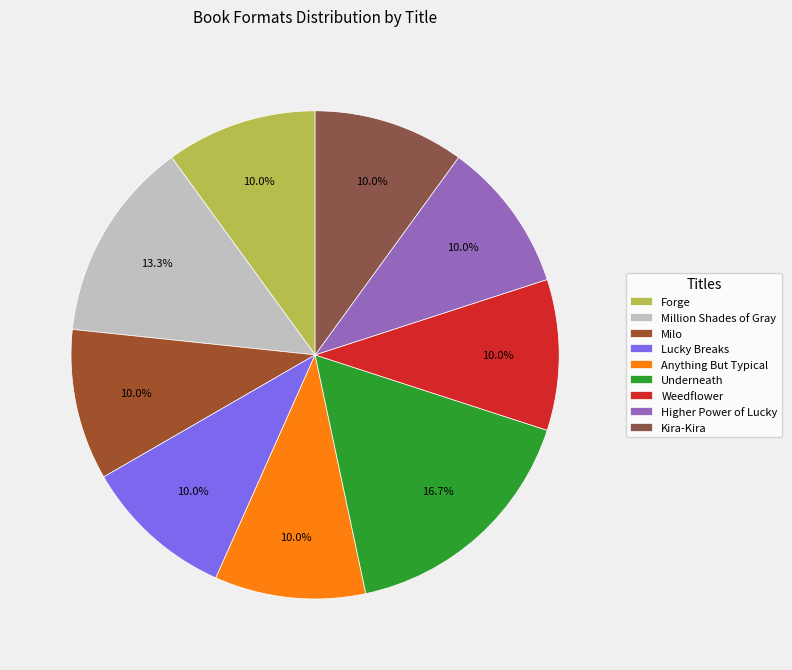

Rank the categories by value from lowest to highest.

Forge, Milo, Lucky Breaks, Anything But Typical, Weedflower, Higher Power of Lucky, Kira-Kira, Million Shades of Gray, Underneath